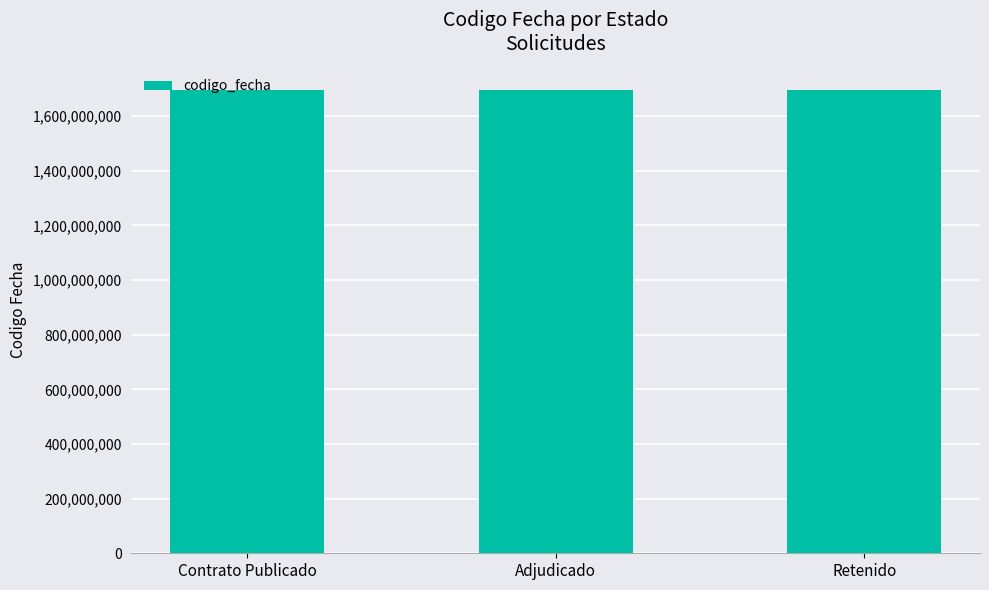

Read the value at Retenido.

1693903983